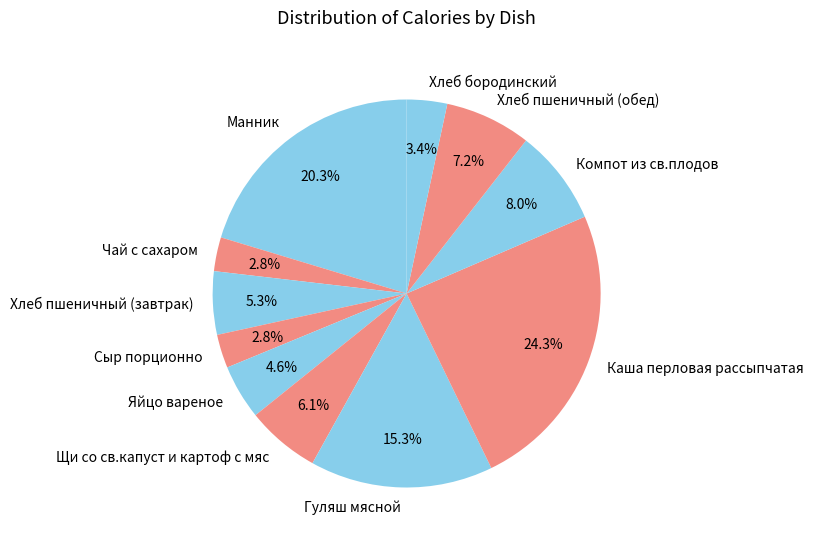

Which slice is the largest?

Каша перловая рассыпчатая